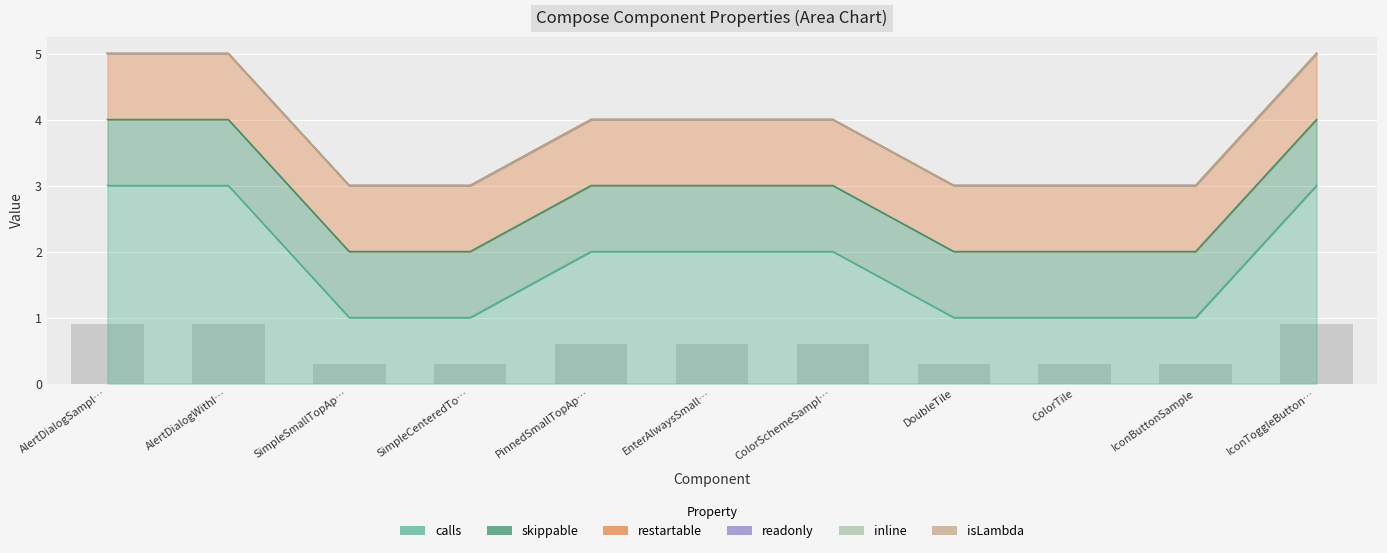

Between SimpleSmallTopAppBar and EnterAlwaysSmallTopAppBar, which series saw the biggest shift?

calls